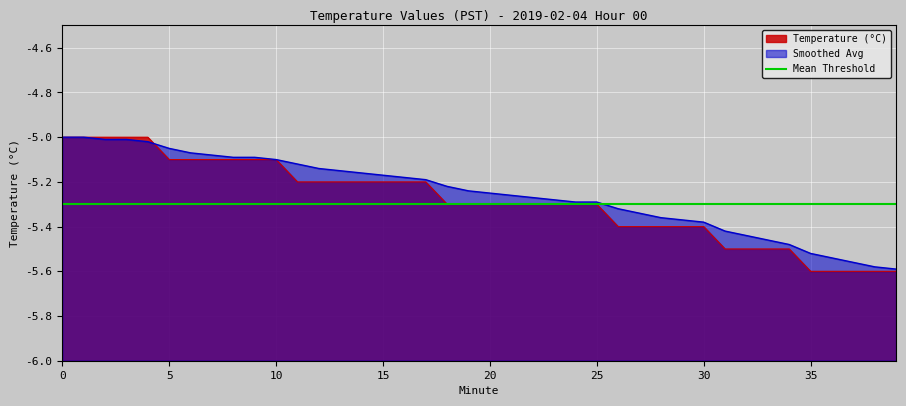

Reading left to right, what are all the values shown in this chart?

Temperature (°C): -5.0	-5.0	-5.0	-5.0	-5.0	-5.1	-5.1	-5.1	-5.1	-5.1	-5.1	-5.2	-5.2	-5.2	-5.2	-5.2	-5.2	-5.2	-5.3	-5.3	-5.3	-5.3	-5.3	-5.3	-5.3	-5.3	-5.4	-5.4	-5.4	-5.4	-5.4	-5.5	-5.5	-5.5	-5.5	-5.6	-5.6	-5.6	-5.6	-5.6
Smoothed Avg: -5.0	-5.0	-5.0	-5.0	-5.0	-5.0	-5.1	-5.1	-5.1	-5.1	-5.1	-5.1	-5.1	-5.2	-5.2	-5.2	-5.2	-5.2	-5.2	-5.2	-5.2	-5.3	-5.3	-5.3	-5.3	-5.3	-5.3	-5.3	-5.4	-5.4	-5.4	-5.4	-5.4	-5.5	-5.5	-5.5	-5.5	-5.6	-5.6	-5.6